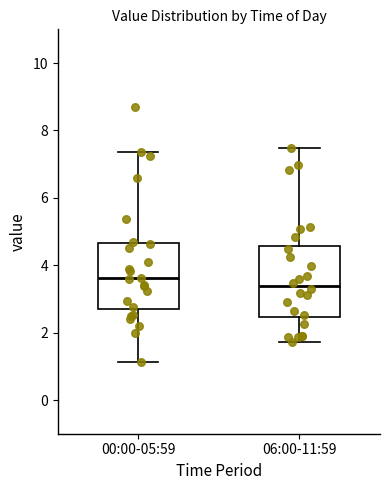

Where is the upper edge of the box for 00:00-05:59 on the y-axis? The values are not printed on the chart, so give them approximately, as read against the axis.

4.6